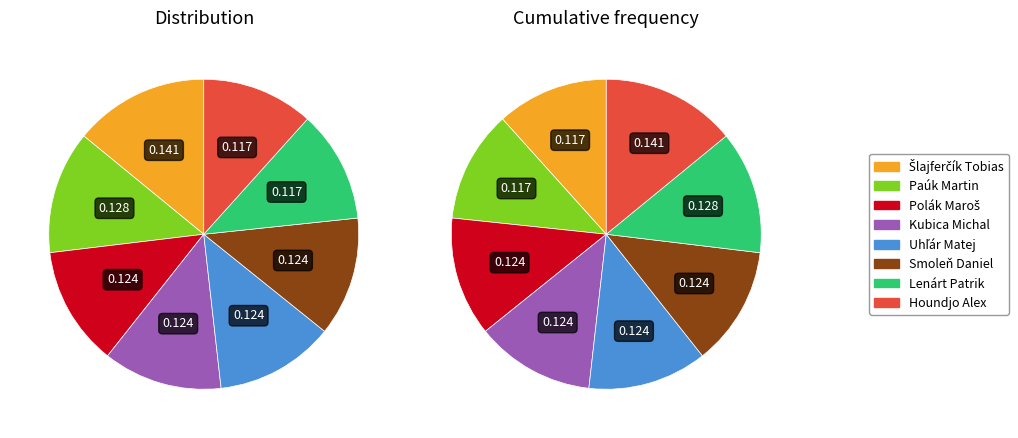

What percentage is the Houndjo Alex slice, to the nearest percent?

12%